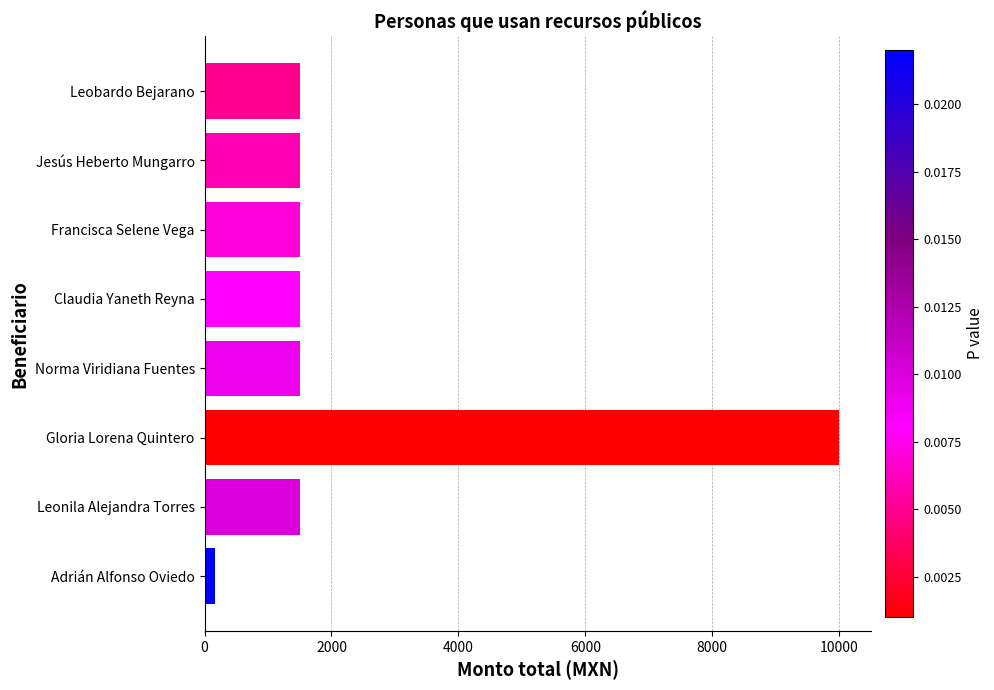

What is the label of the 1st bar from the bottom?

Adrián Alfonso Oviedo